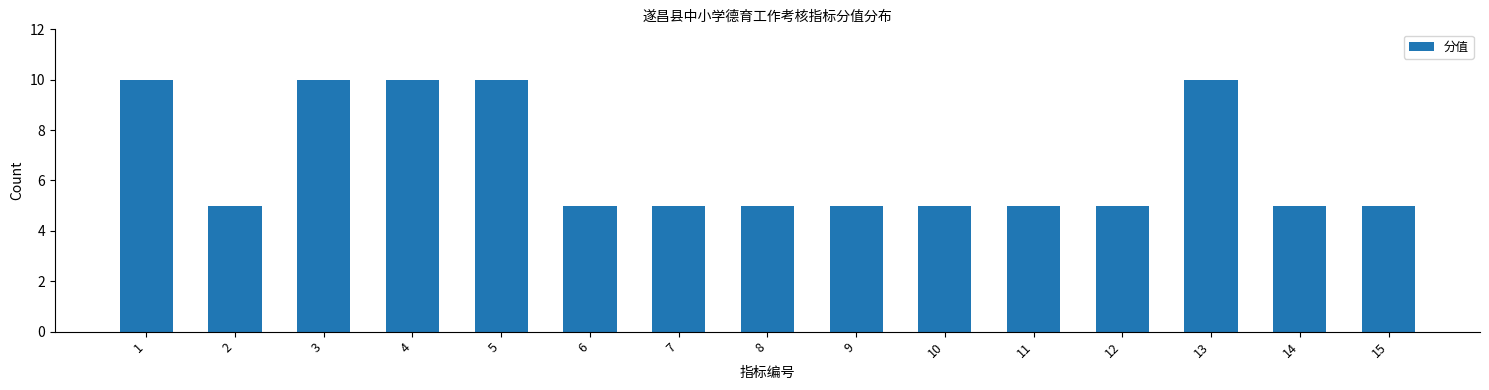

Reading right to left, transcribe all the data shown in this chart.

5	5	10	5	5	5	5	5	5	5	10	10	10	5	10